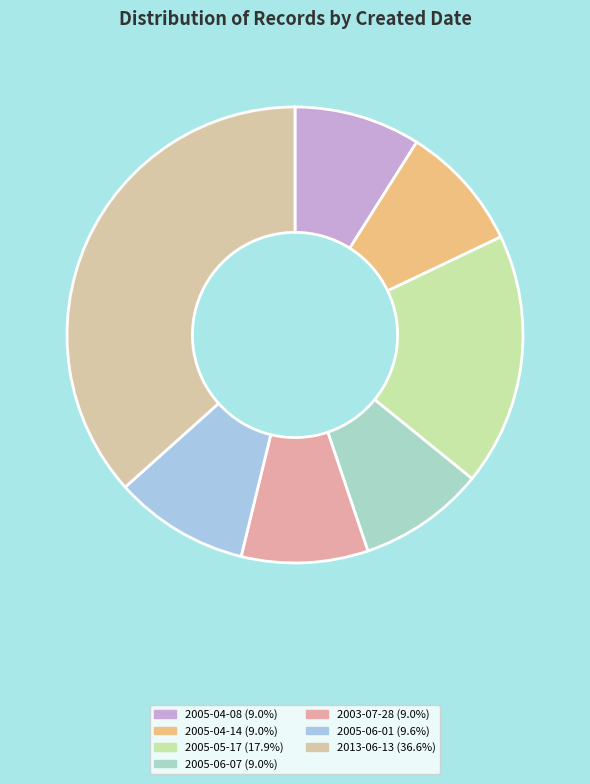

Which slice is the largest?

2013-06-13